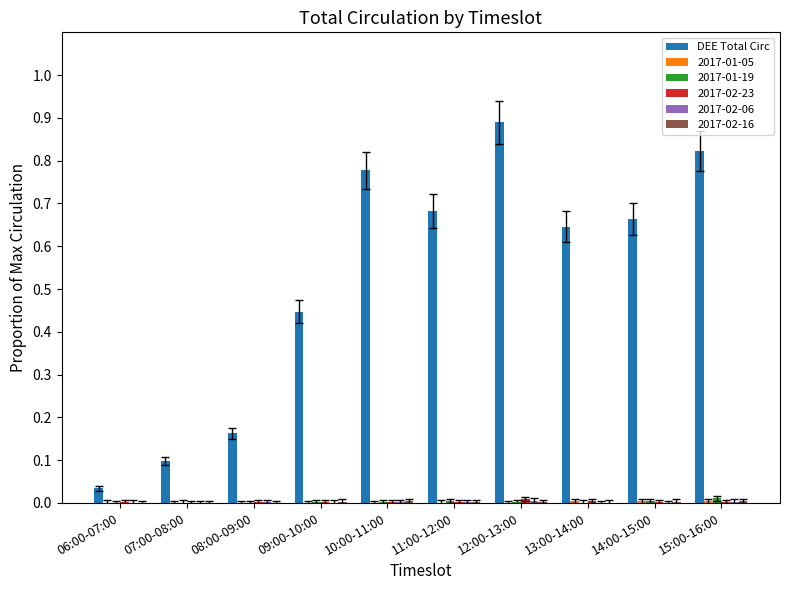

Between 09:00-10:00 and 11:00-12:00, which series saw the biggest shift?

DEE Total Circ